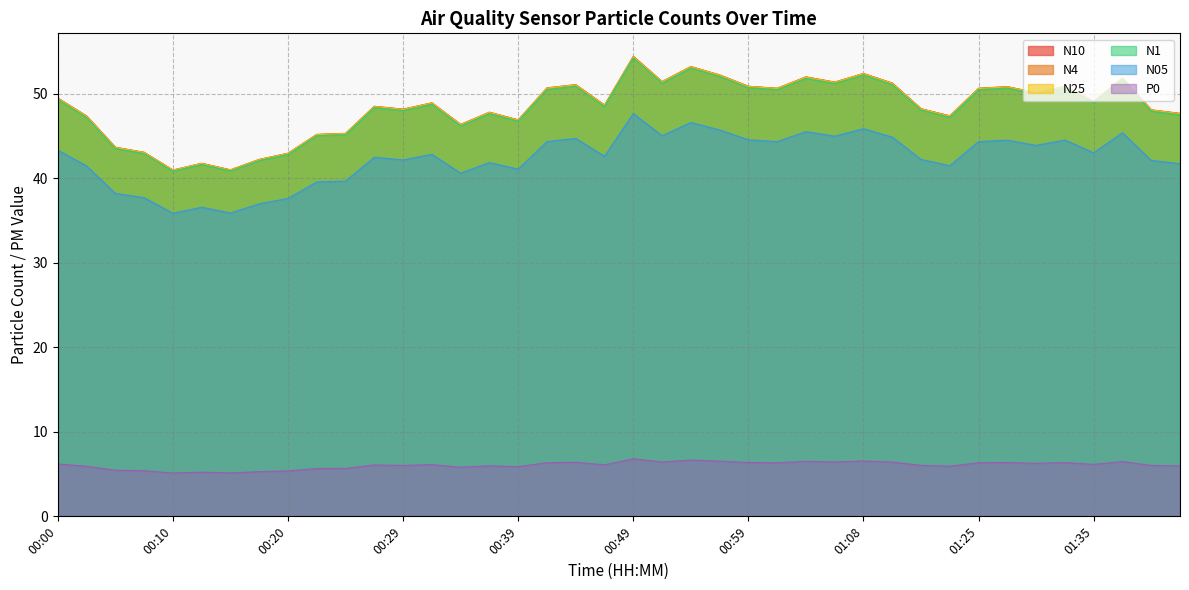

Reading right to left, extract all data points from this chart.

N10: 47.7	48.1	51.9	49.1	50.9	50.1	50.9	50.7	47.4	48.2	51.3	52.4	51.4	52.0	50.7	50.9	52.2	53.2	51.5	54.5	48.7	51.1	50.7	46.9	47.8	46.4	49.0	48.2	48.5	45.3	45.2	43.0	42.2	41.0	41.8	41.0	43.1	43.7	47.4	49.5
N4: 47.7	48.1	51.9	49.1	50.9	50.1	50.9	50.7	47.4	48.2	51.3	52.4	51.4	52.0	50.7	50.9	52.2	53.2	51.5	54.4	48.7	51.1	50.7	46.9	47.8	46.4	48.9	48.2	48.5	45.3	45.2	43.0	42.2	41.0	41.8	41.0	43.1	43.7	47.4	49.5
N25: 47.7	48.1	51.8	49.1	50.9	50.1	50.8	50.6	47.4	48.2	51.2	52.4	51.4	52.0	50.6	50.9	52.2	53.2	51.4	54.4	48.6	51.1	50.7	46.9	47.8	46.4	48.9	48.2	48.5	45.3	45.2	43.0	42.2	41.0	41.8	41.0	43.1	43.7	47.4	49.5
N1: 47.5	48.0	51.7	49.0	50.7	50.0	50.7	50.5	47.2	48.1	51.1	52.2	51.2	51.8	50.5	50.7	52.1	53.1	51.3	54.3	48.5	50.9	50.5	46.8	47.7	46.2	48.8	48.0	48.4	45.2	45.1	42.8	42.1	40.9	41.6	40.9	42.9	43.5	47.2	49.4
N05: 41.8	42.1	45.4	43.0	44.5	43.9	44.5	44.4	41.5	42.2	44.9	45.9	45.0	45.5	44.4	44.6	45.7	46.6	45.0	47.7	42.6	44.7	44.4	41.1	41.9	40.6	42.9	42.2	42.5	39.7	39.6	37.6	37.0	35.9	36.6	35.9	37.7	38.2	41.5	43.4
P0: 6.0	6.0	6.5	6.2	6.4	6.3	6.4	6.3	5.9	6.0	6.4	6.6	6.4	6.5	6.3	6.4	6.5	6.7	6.4	6.8	6.1	6.4	6.3	5.9	6.0	5.8	6.1	6.0	6.1	5.7	5.7	5.4	5.3	5.1	5.2	5.1	5.4	5.5	5.9	6.2